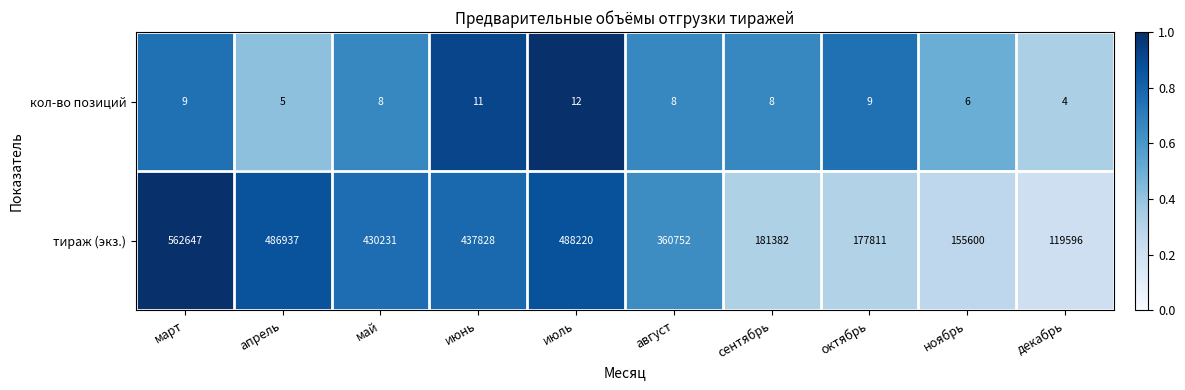

Which category has the lowest value in the кол-во позиций series?

декабрь